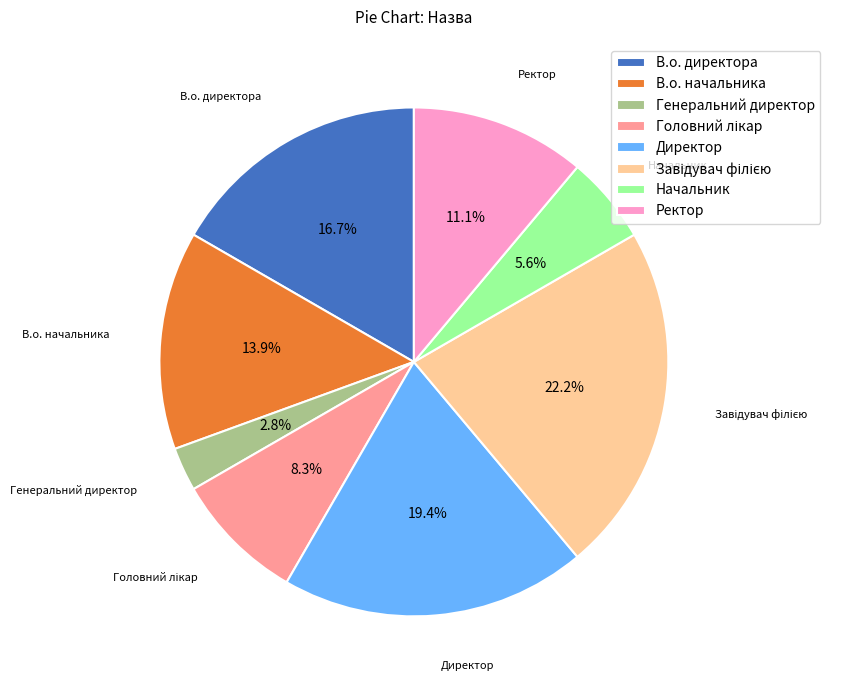

How many slices are in this pie chart?

8